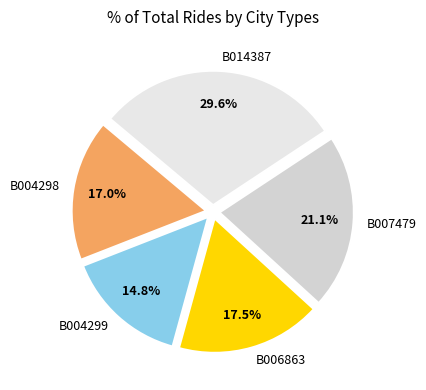

Which has a higher value, B014387 or B006863?

B014387